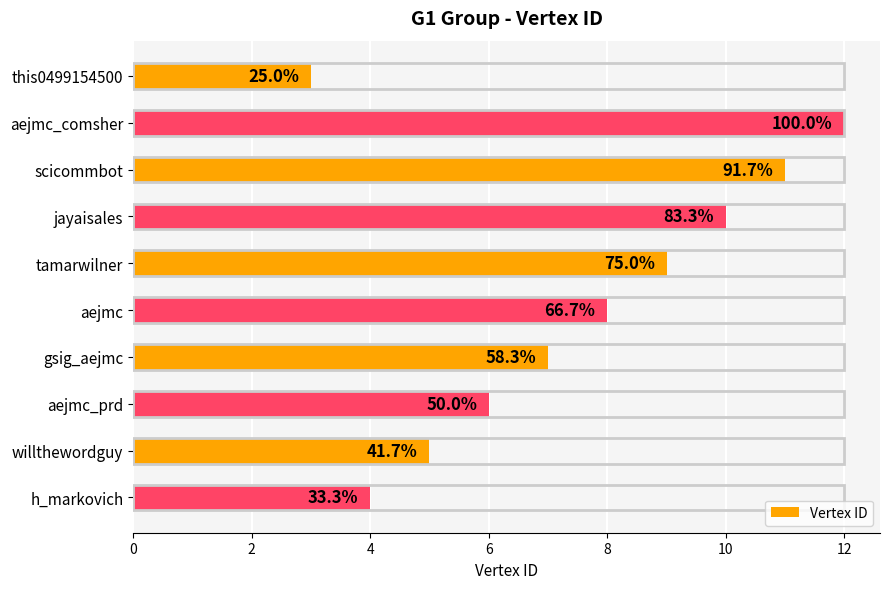

What is the minimum value shown in the chart?

3